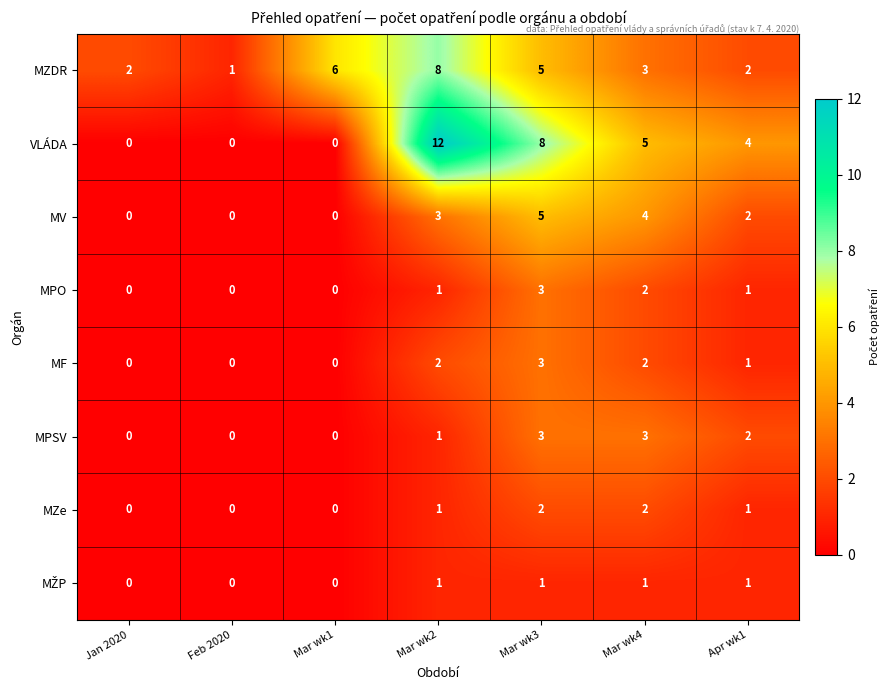

Where is MV nearest to the value 2?

Apr wk1